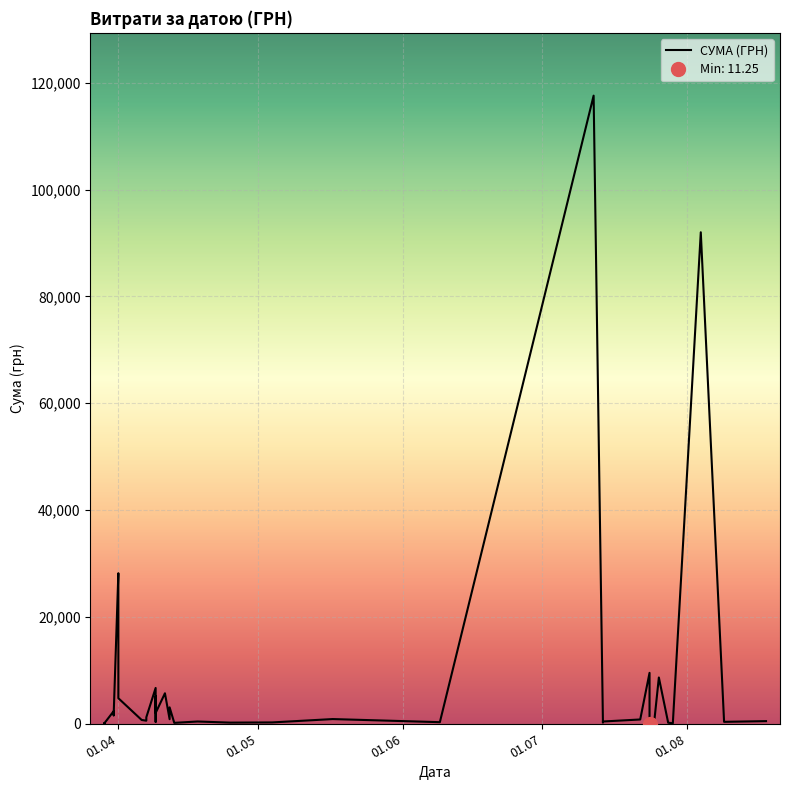

What is the minimum value shown in the chart?

11.2